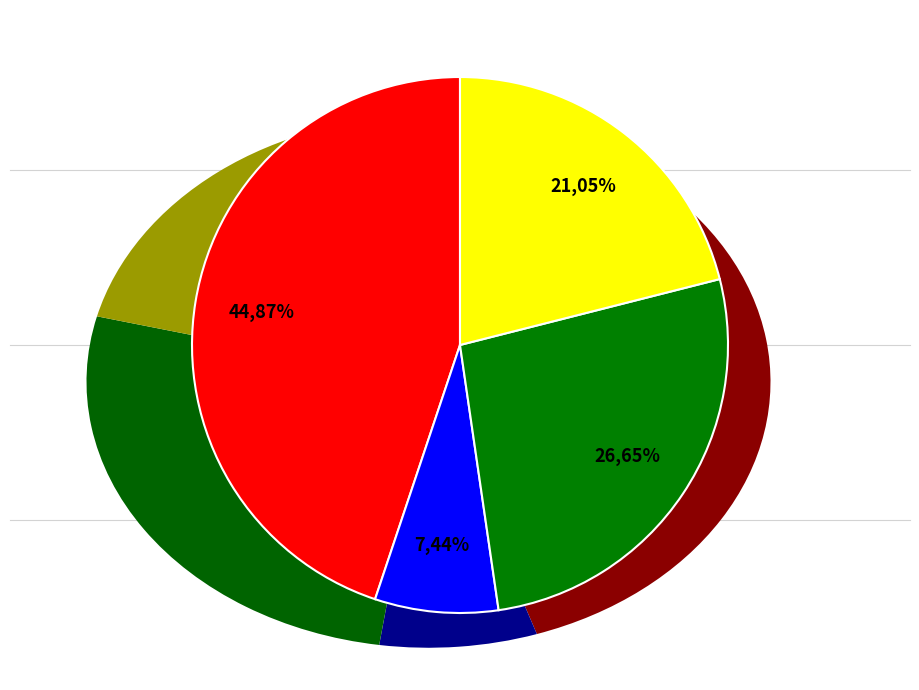

How much of the chart is everything except Омлет натуральный?

55.1%